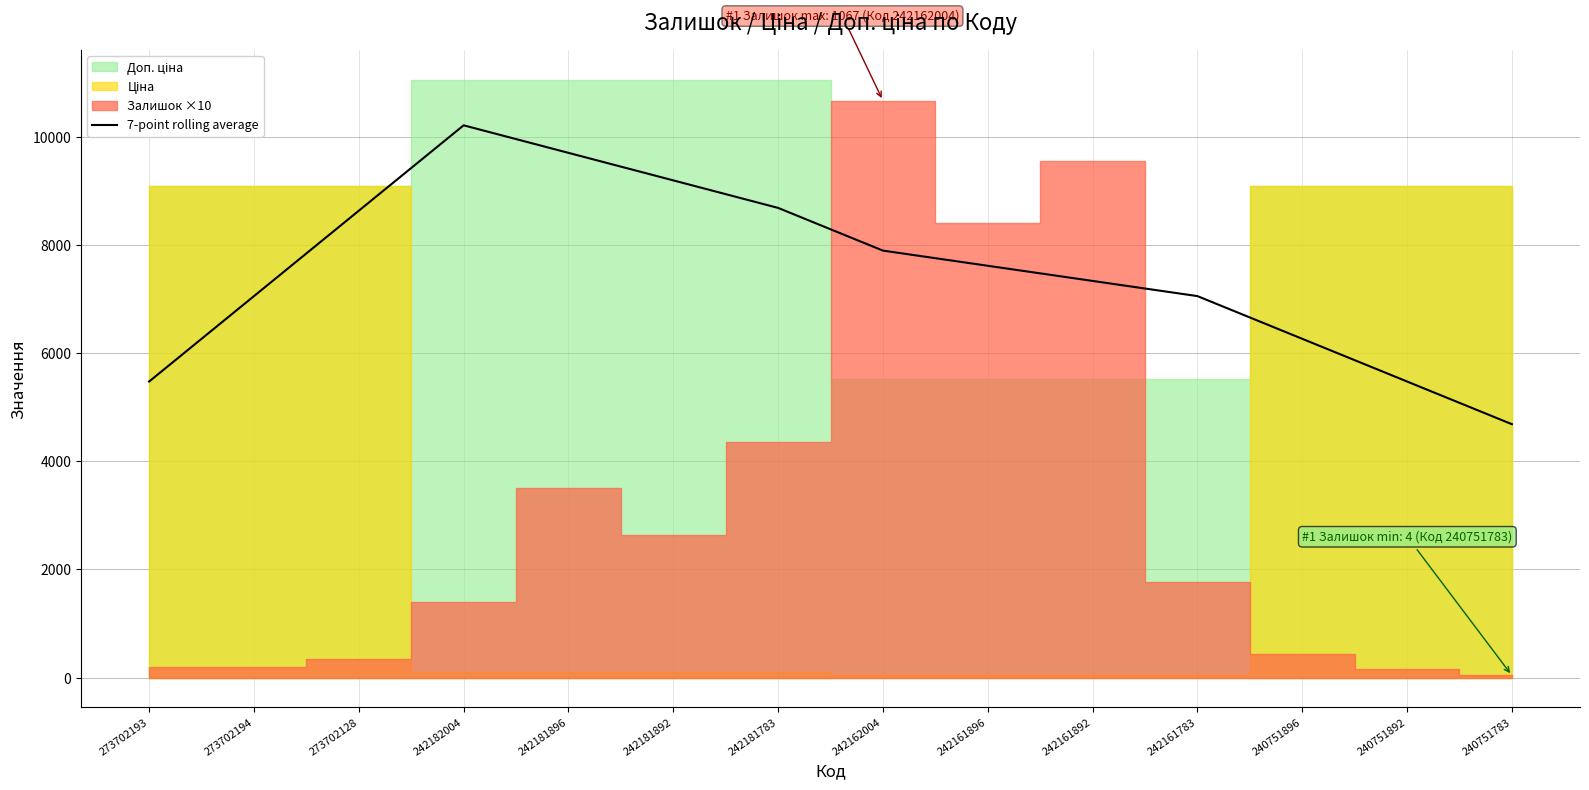

How many interior local peaks (higher than both neighbors) does the data have?

1